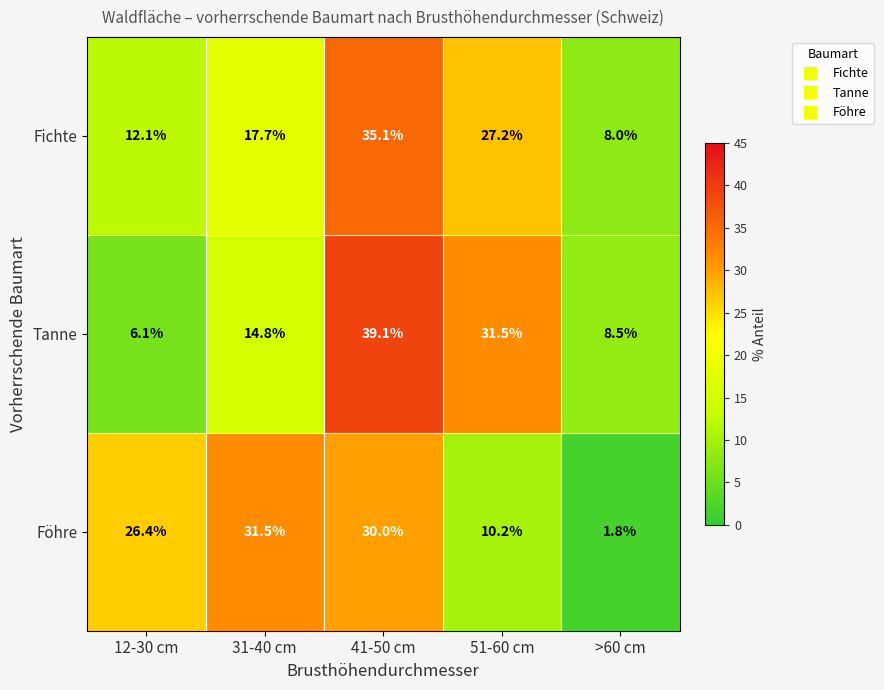

At which label does Fichte first exceed 17?

31-40 cm